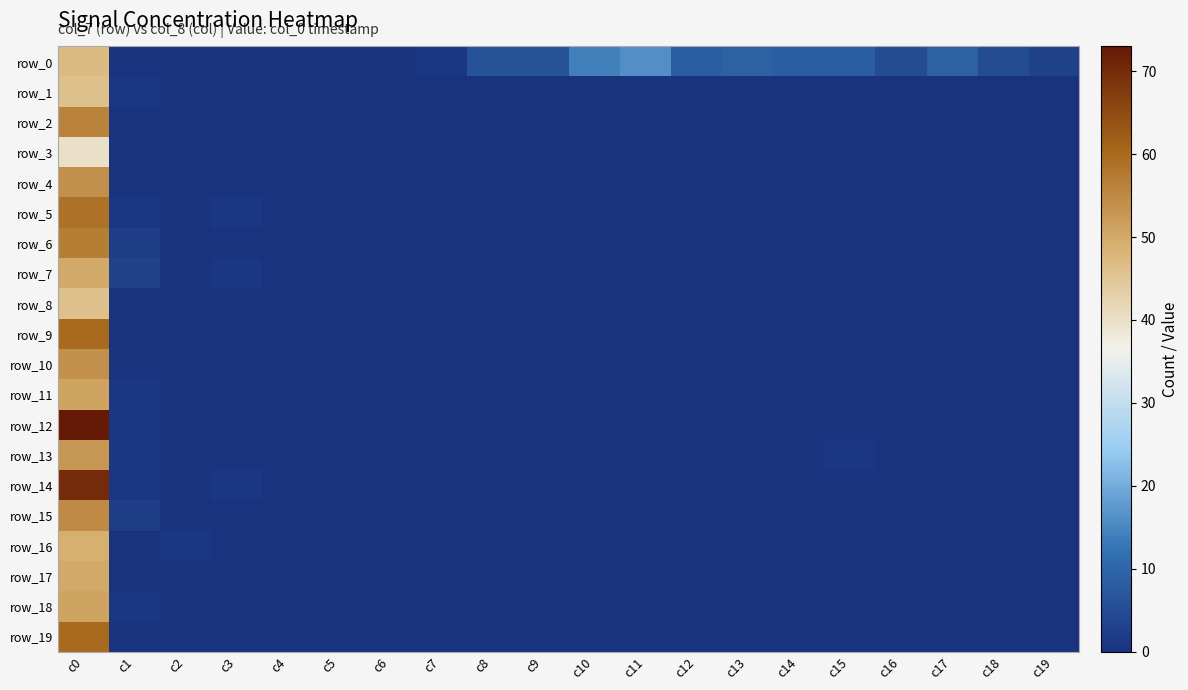

The value of row_4 at c16 is 0. True or false?

True